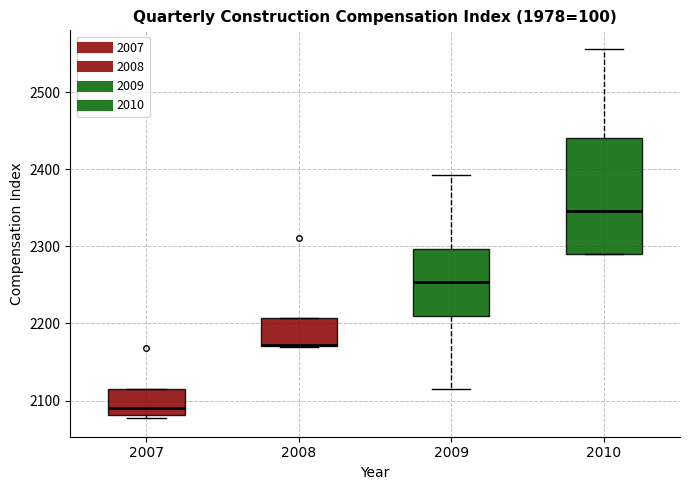

Which box is the tallest, from its lower edge to its upper edge?

2010